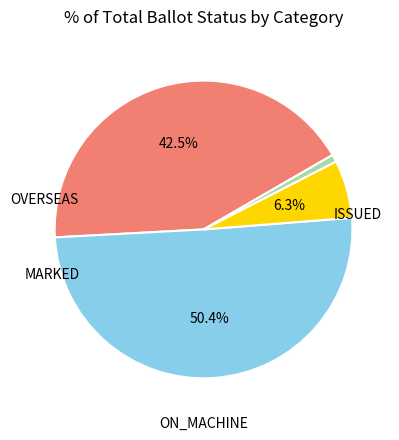

How much of the chart is everything except MARKED?

49.6%